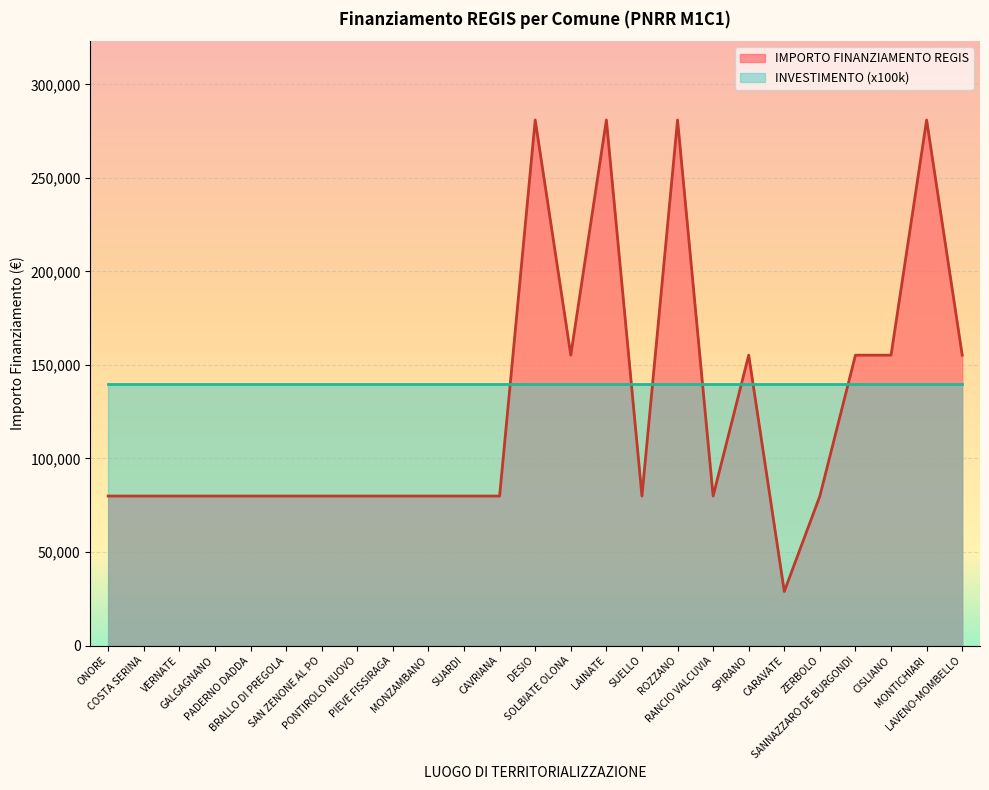

What is the difference between the second highest and minimum values?

252030